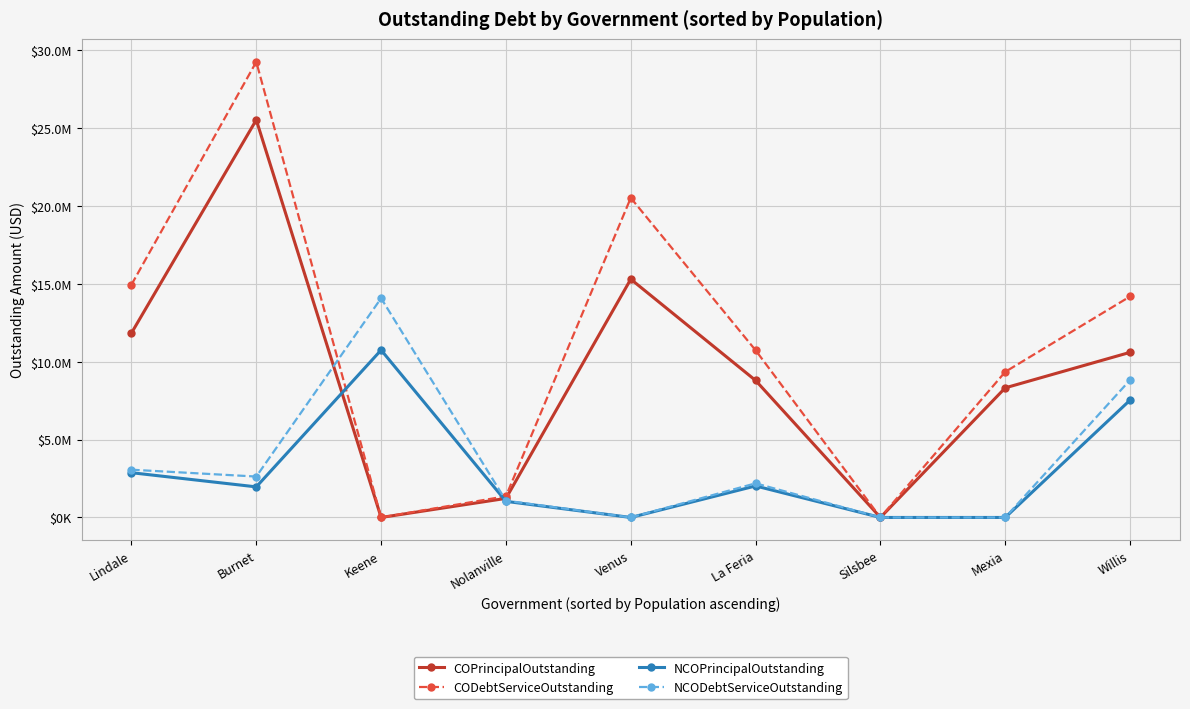

Rank the series at Venus from lowest to highest value.

NCOPrincipalOutstanding, NCODebtServiceOutstanding, COPrincipalOutstanding, CODebtServiceOutstanding